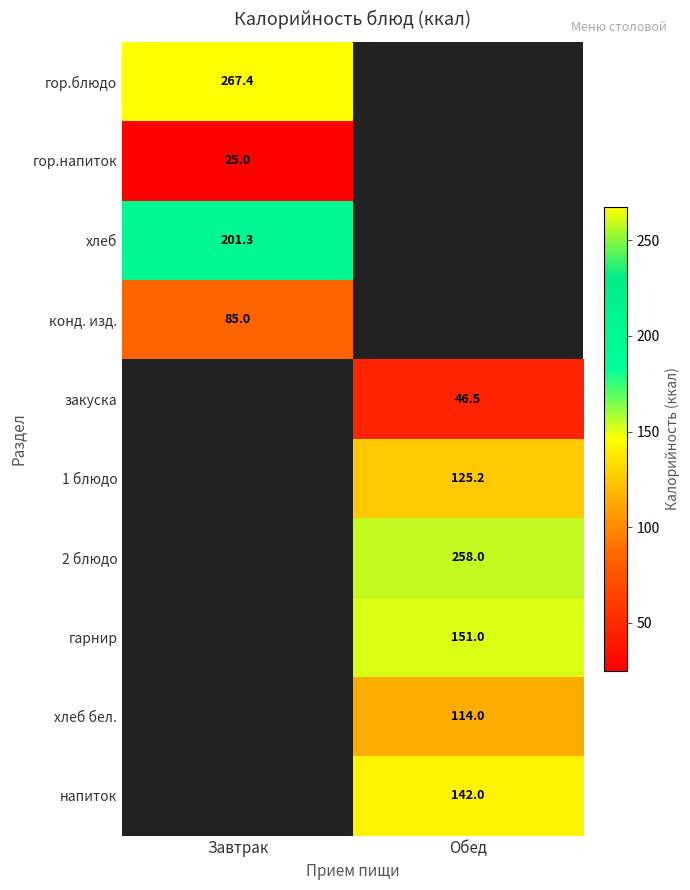

What is the maximum value for гор.блюдо?

267.4